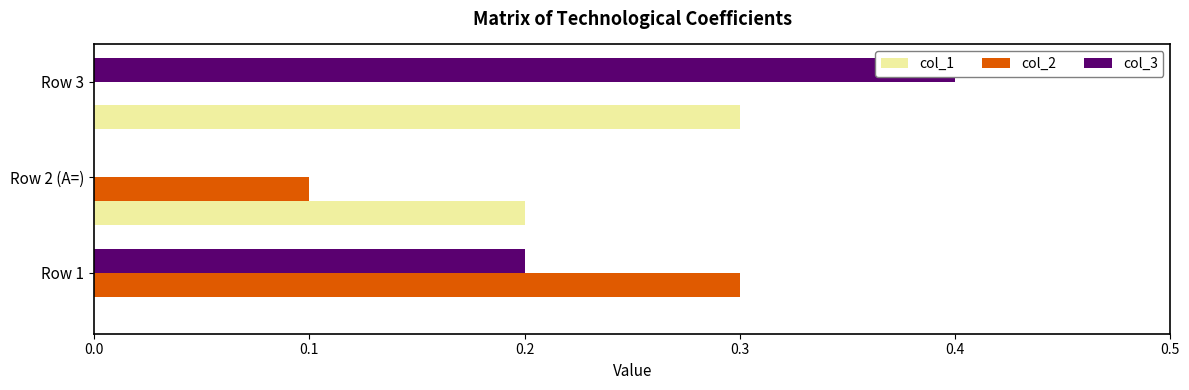

How many bars are there in each group?

3